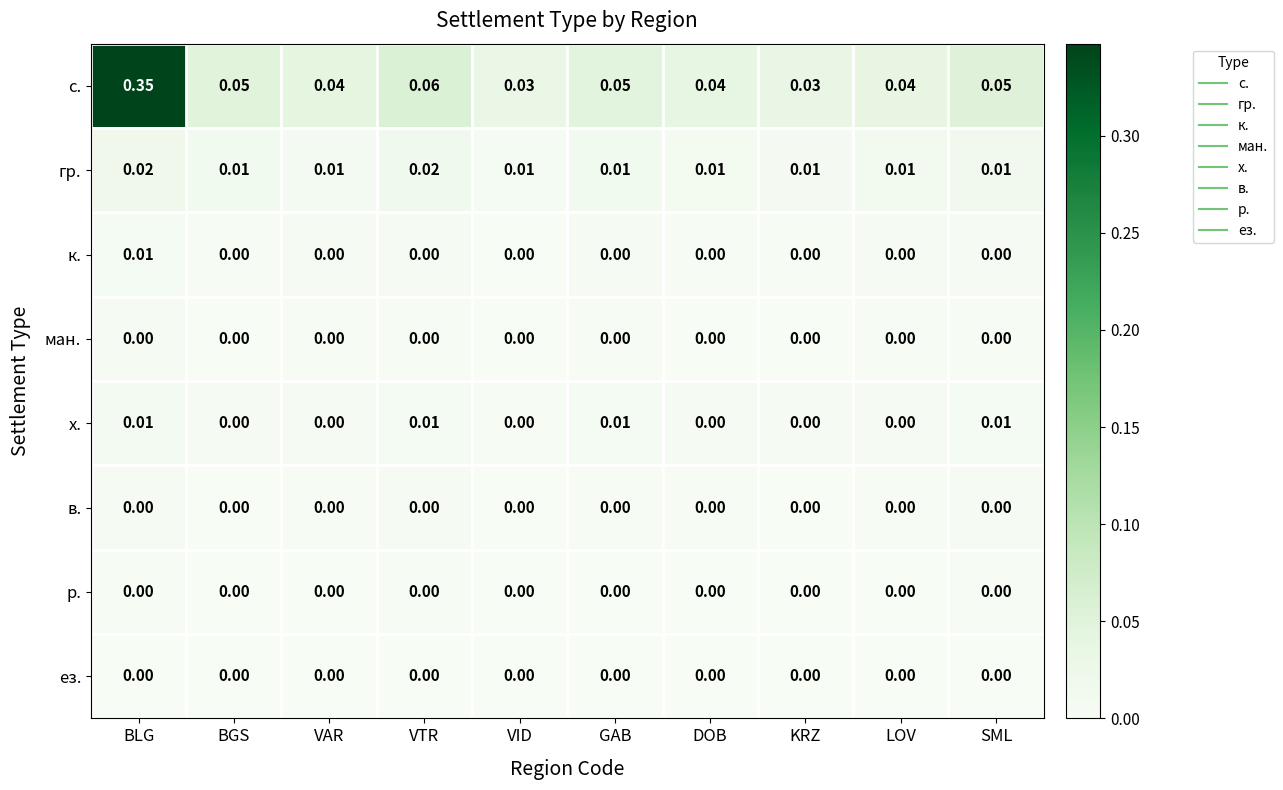

Which series has the largest total across all categories?

с.